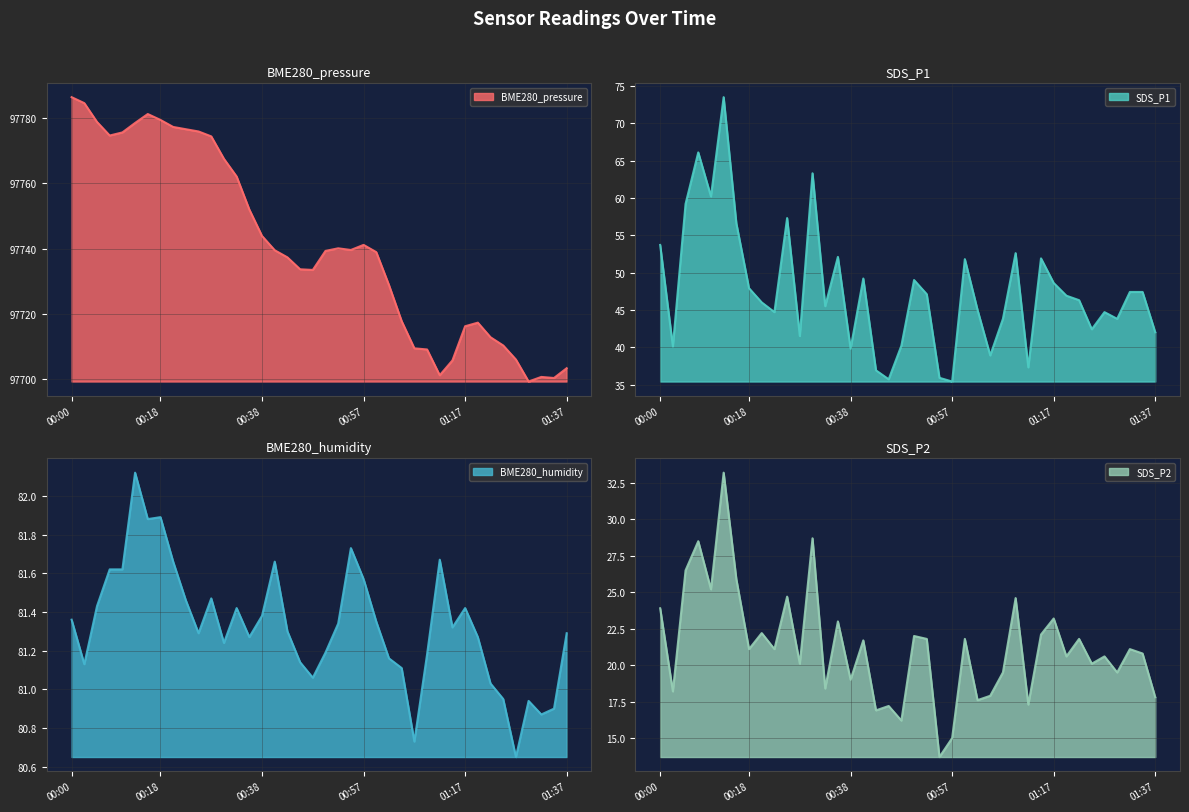

Where is the first local minimum for BME280_pressure?

00:08